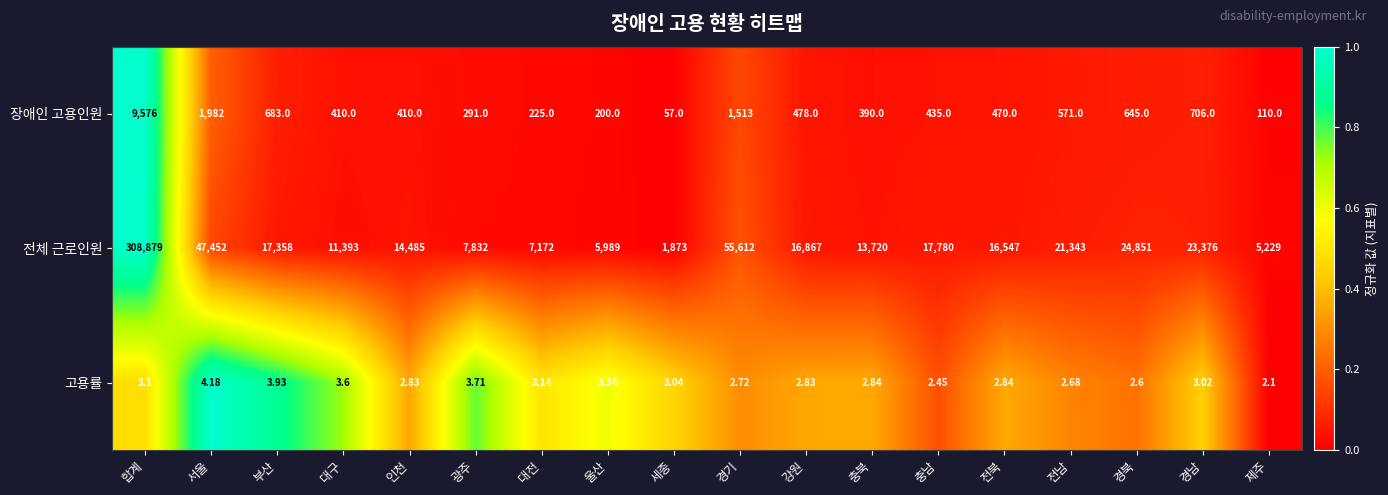

Which series has the largest range (max minus min)?

전체 근로인원